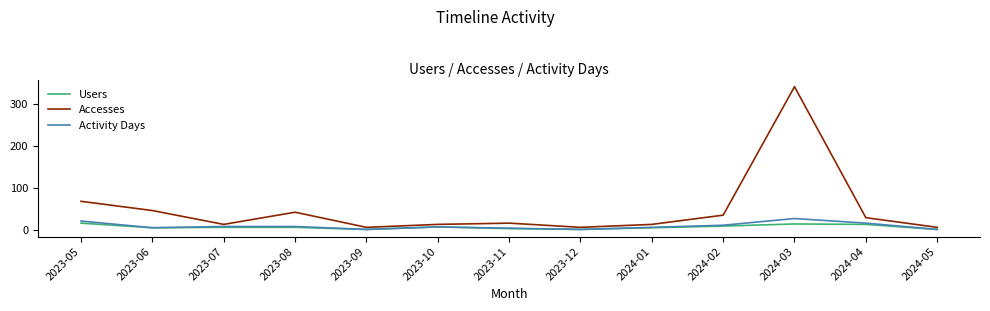

How many lines are shown in the chart?

3